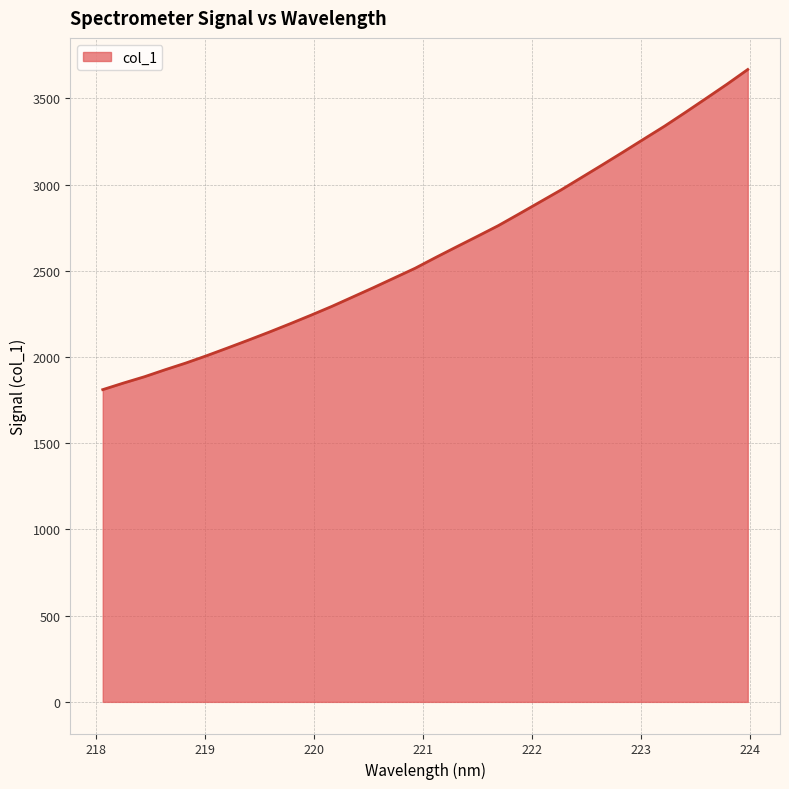

Reading left to right, transcribe all the data shown in this chart.

1811.0	1849.3	1885.7	1926.6	1965.7	2008.3	2053.0	2098.5	2145.0	2193.2	2242.8	2293.8	2348.1	2402.6	2458.7	2514.8	2578.0	2639.5	2700.4	2762.1	2830.1	2899.0	2968.0	3041.1	3114.3	3188.7	3264.3	3339.3	3419.1	3500.3	3582.3	3667.7